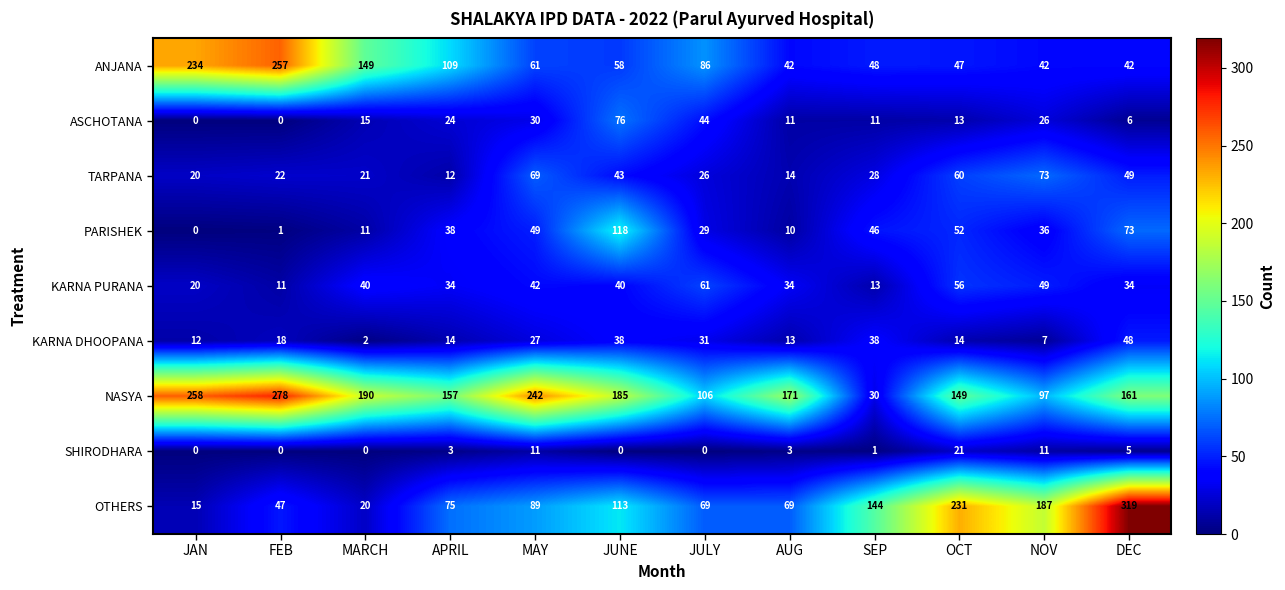

What is the sum of the PARISHEK values at JAN and JULY?

29